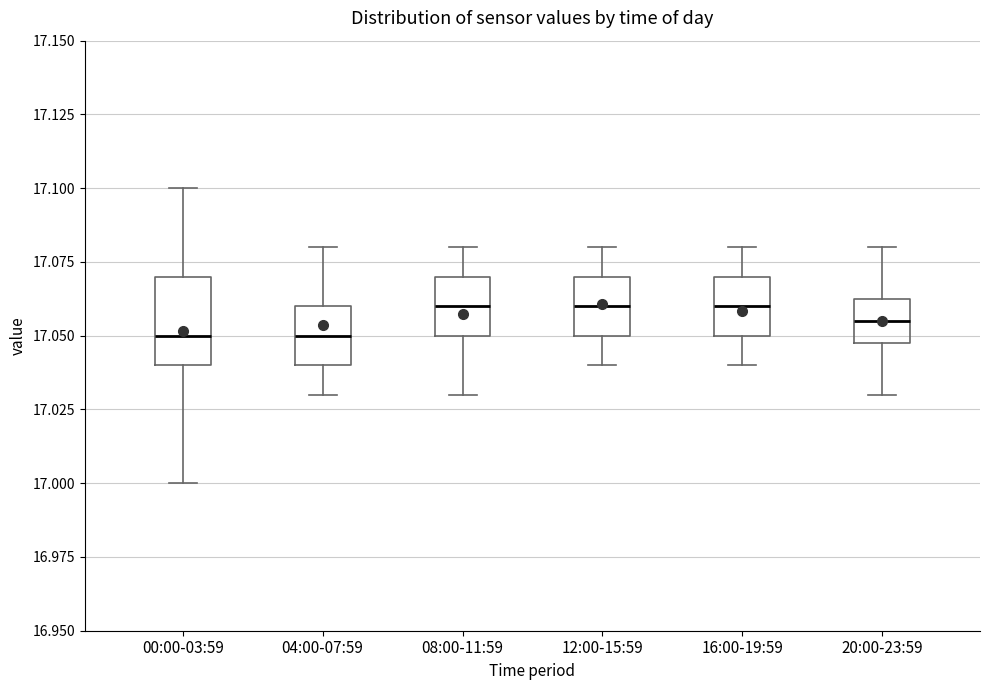

Which box is the tallest, from its lower edge to its upper edge?

00:00-03:59